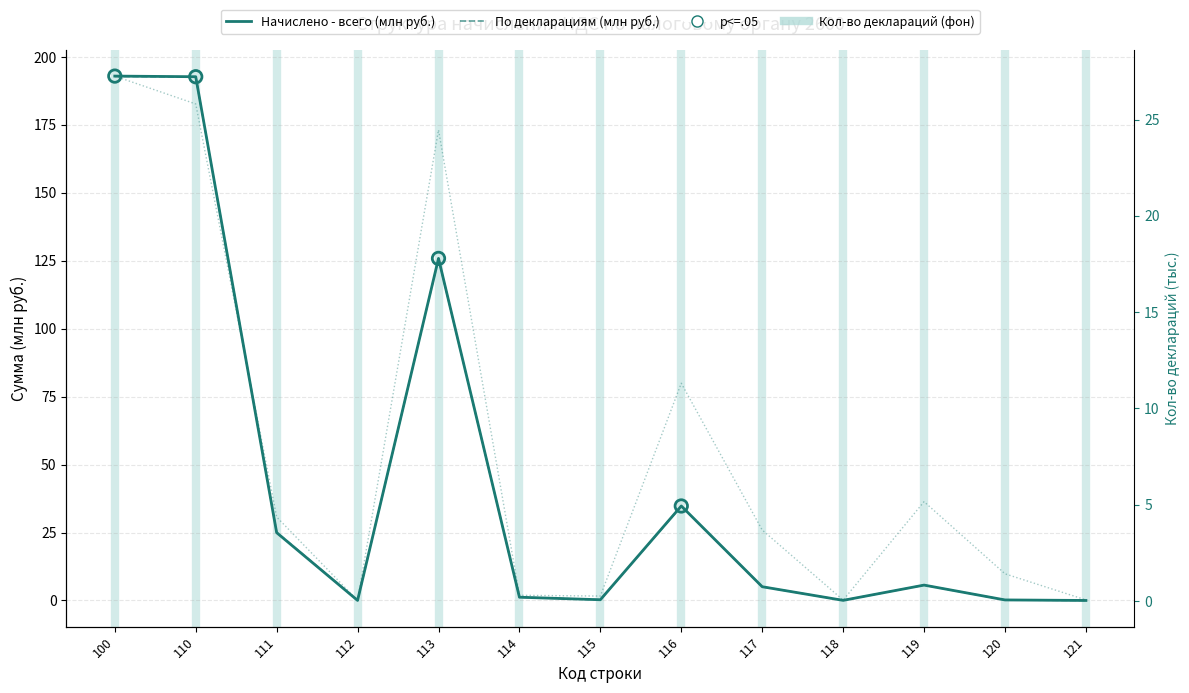

Which series has the widest spread of Y values?

Начислено - всего